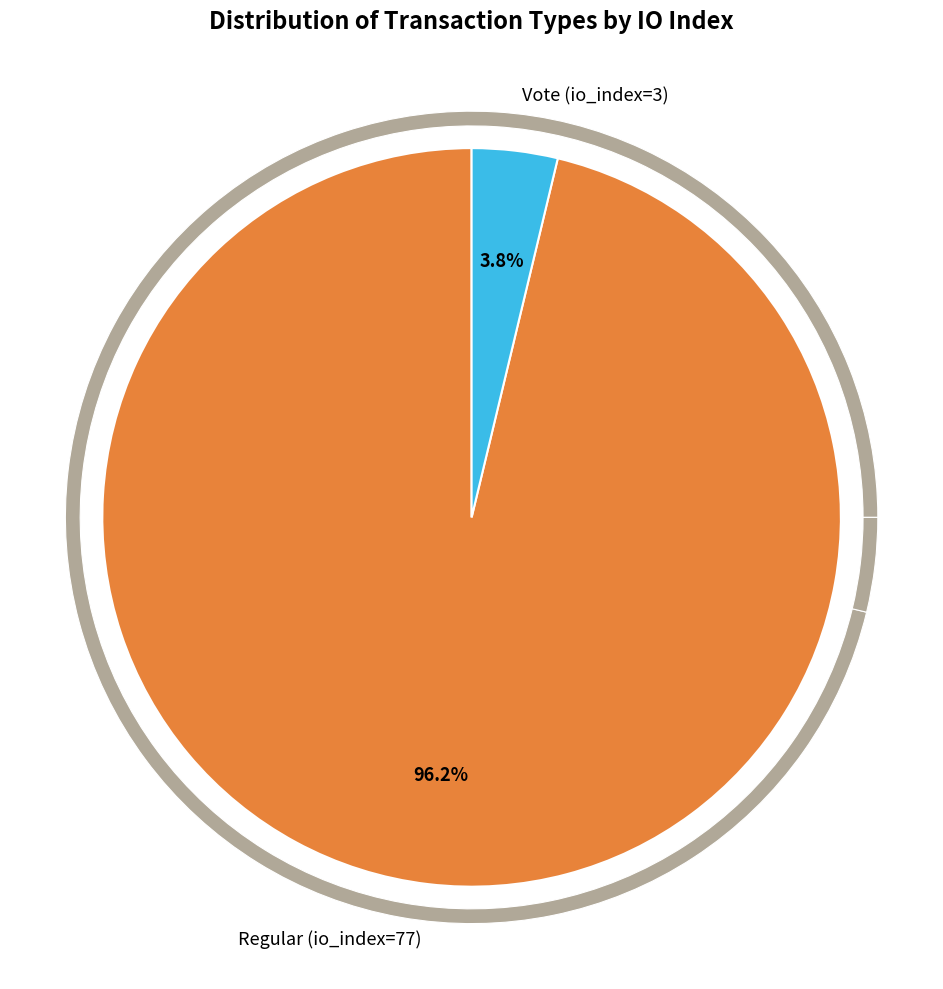

Rank the categories by value from highest to lowest.

Regular (io_index=77), Vote (io_index=3)